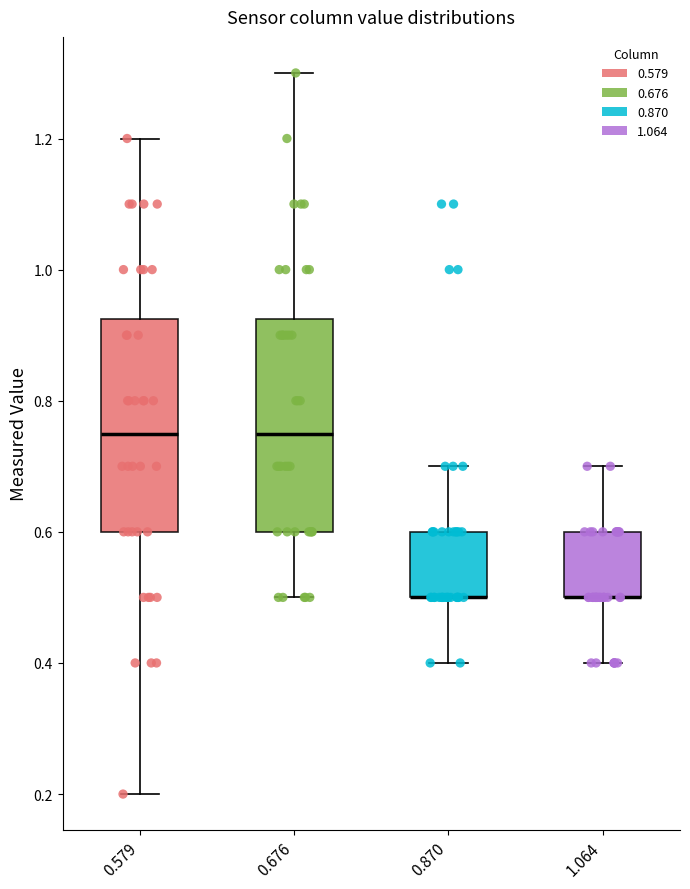

Where is the upper edge of the box at x = 0.870 on the y-axis? The values are not printed on the chart, so give them approximately, as read against the axis.

0.60